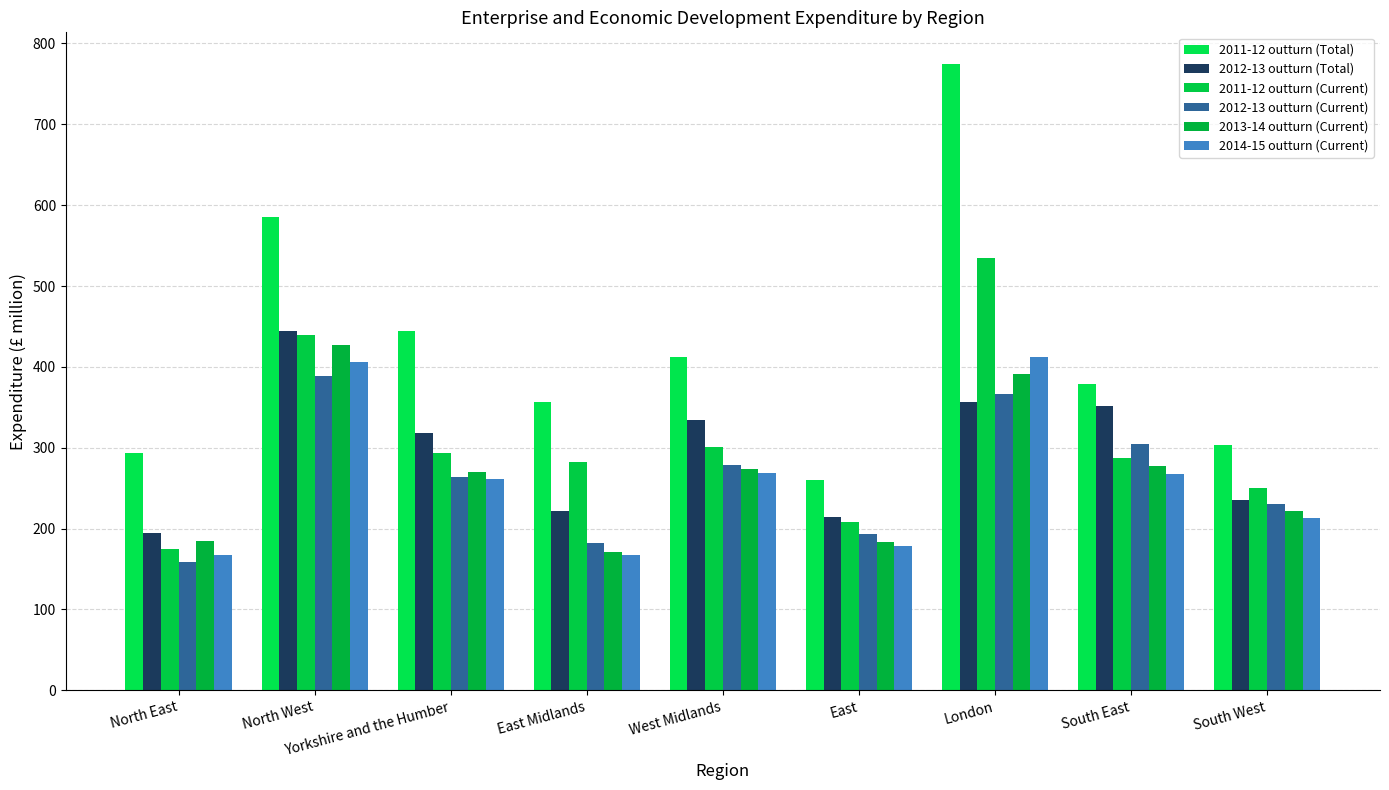

What value does the 2011-12 outturn (Current) series have at East Midlands, to the nearest 10?

280